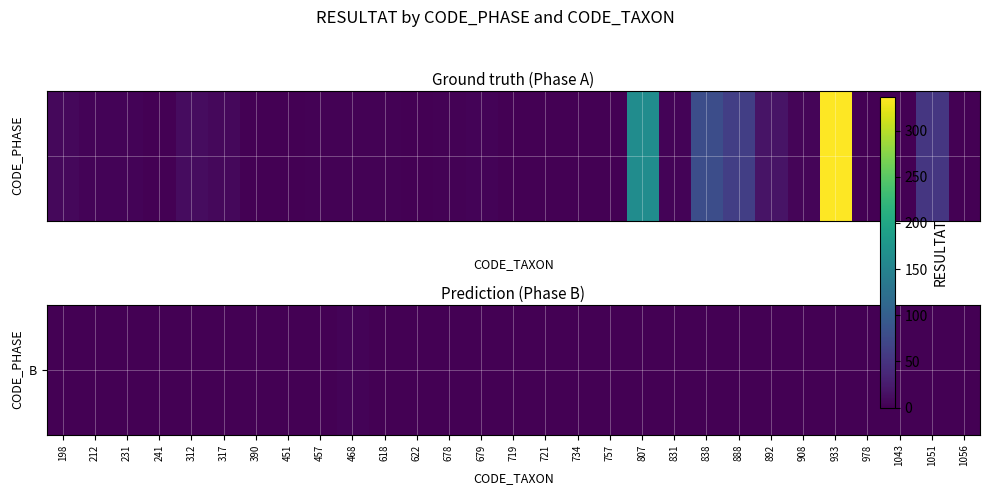

Count the values in the range 0 to 1.

28